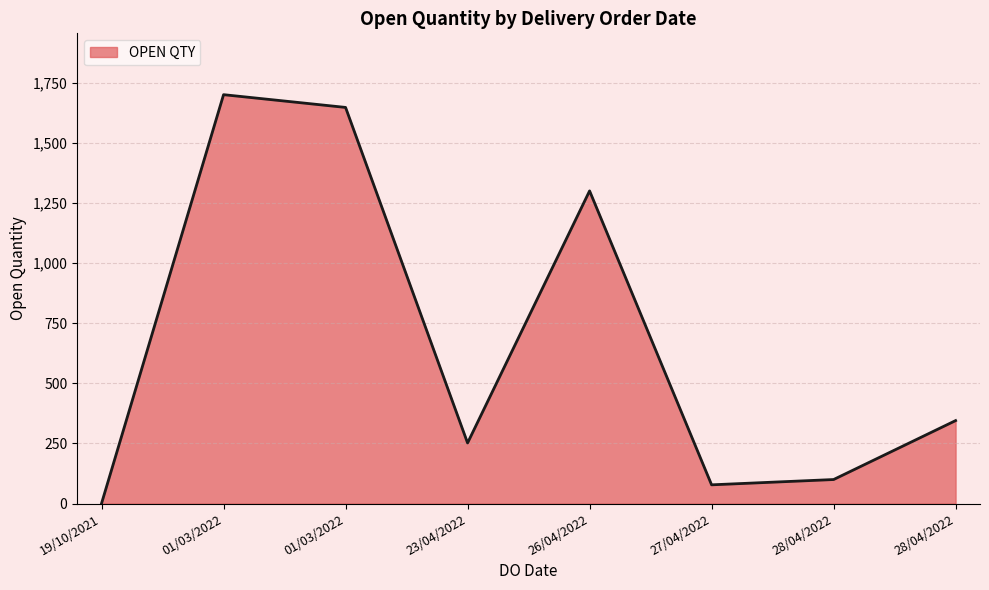

What is the difference between the values at 01/03/2022 and 28/04/2022?

1355